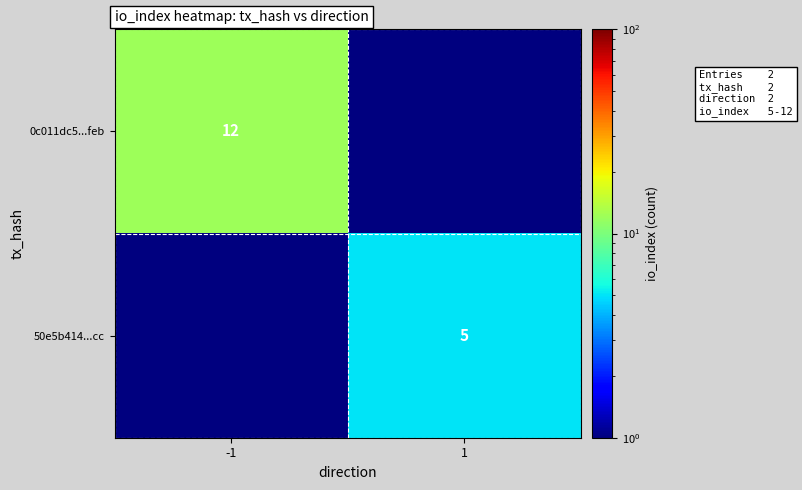

Is it true that 0c011dc5...feb equals 6.1 at -1?

False